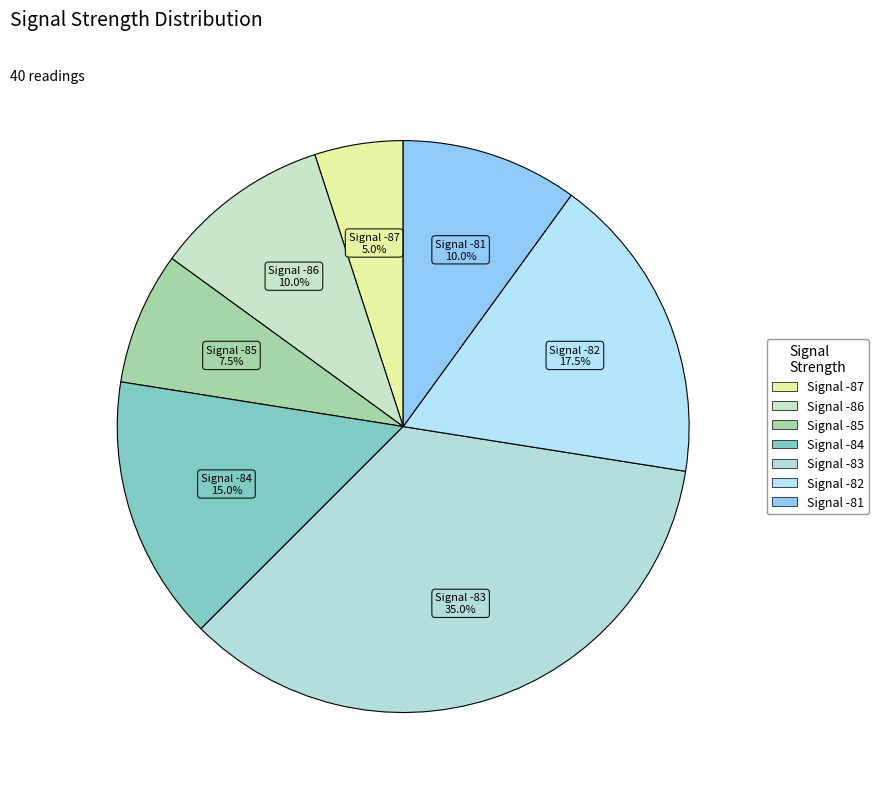

How many segments does this pie chart have?

7